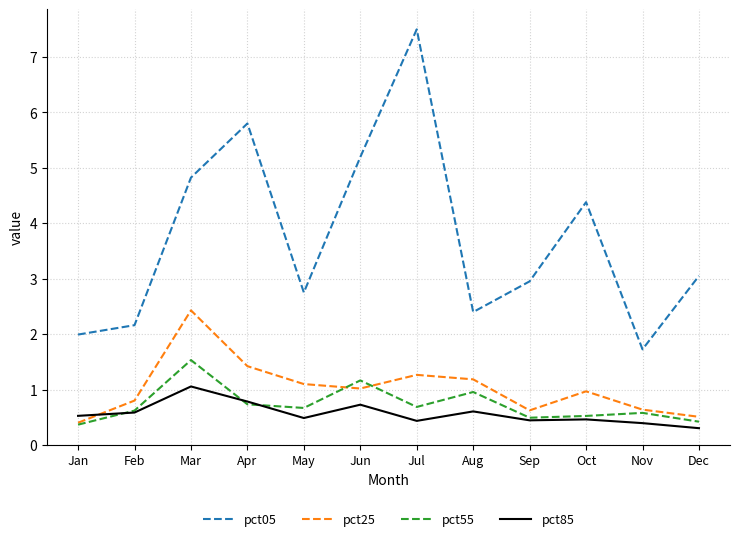

Does the chart have visible grid lines?

Yes